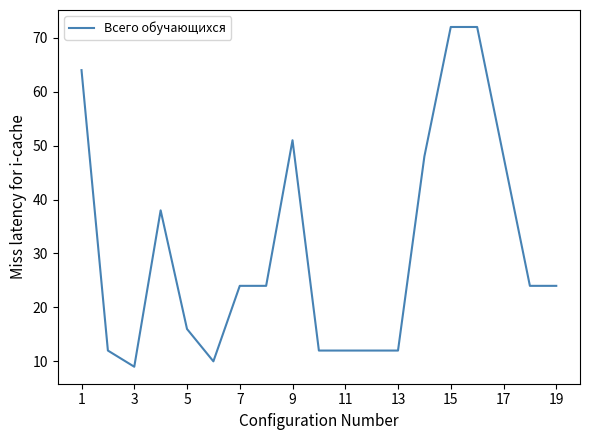

What is the difference between the maximum and minimum values?

63